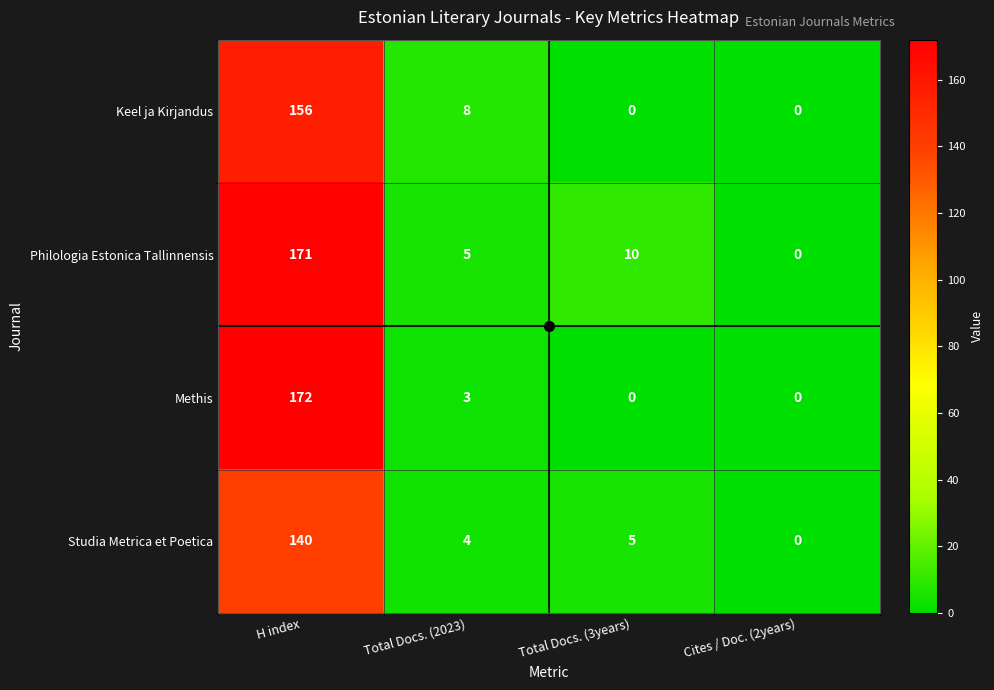

What is the average value of the Keel ja Kirjandus series?

41